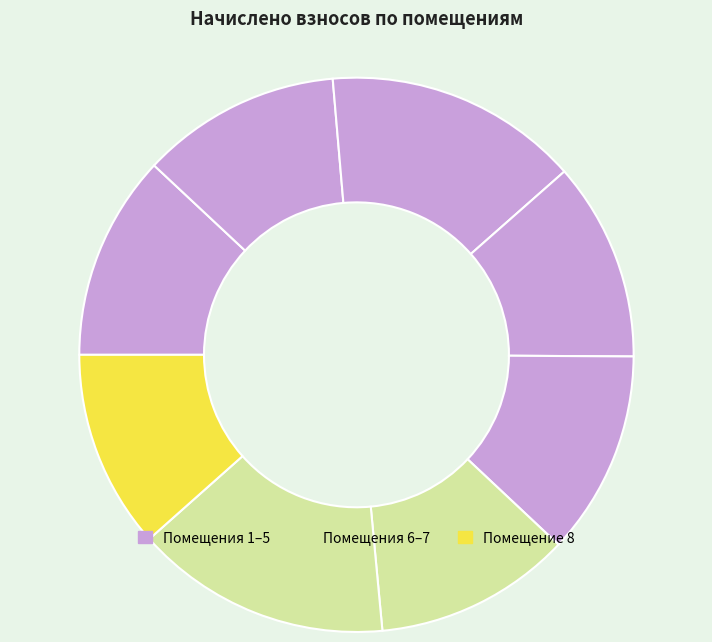

Which category has the smallest portion of the pie?

6